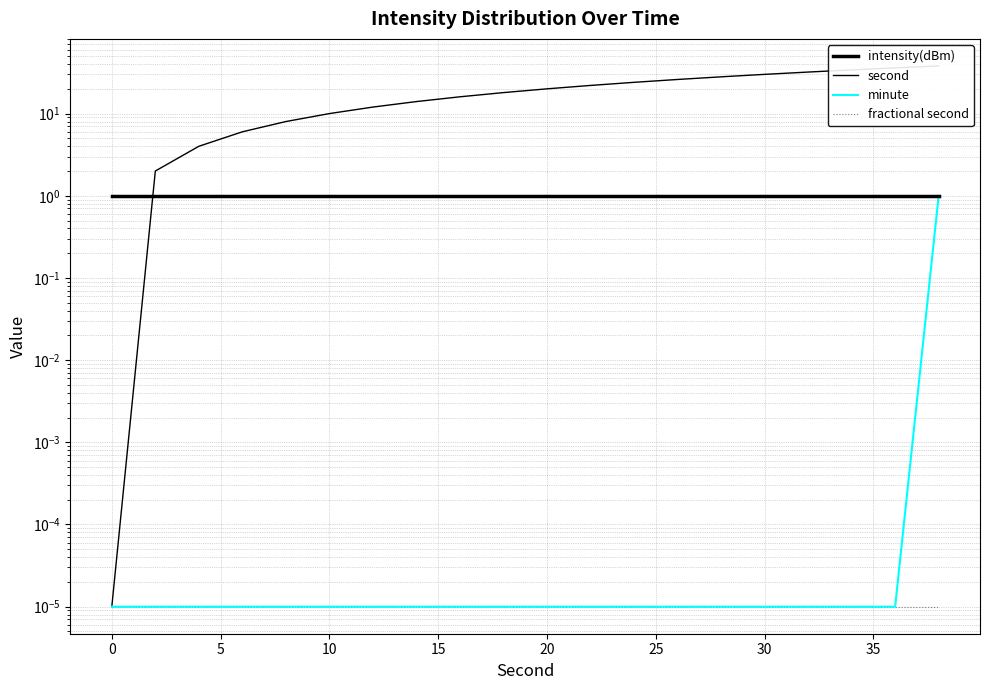

True or false: minute and second cross at least once.

False